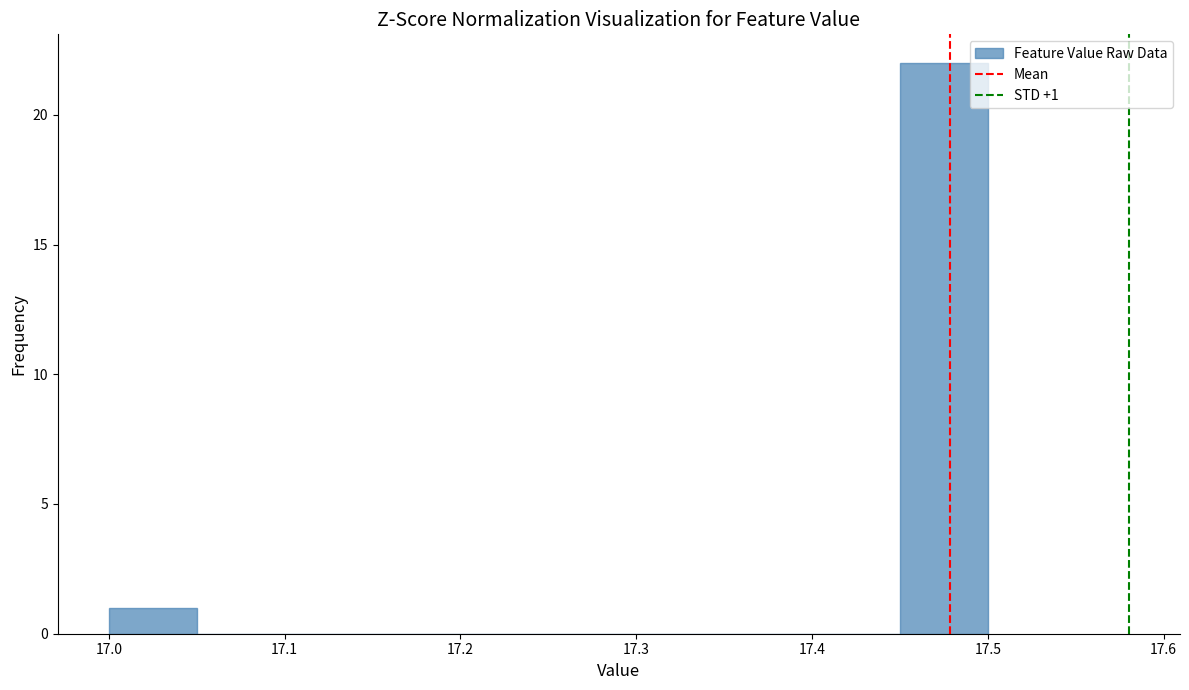

Which range on the x-axis has the tallest bar?

17.45 to 17.50